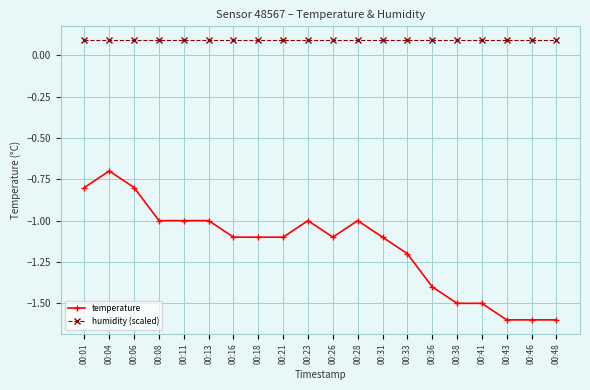

Reading right to left, transcribe all the data shown in this chart.

temperature: 00:48=-1.6	00:46=-1.6	00:43=-1.6	00:41=-1.5	00:38=-1.5	00:36=-1.4	00:33=-1.2	00:31=-1.1	00:28=-1.0	00:26=-1.1	00:23=-1.0	00:21=-1.1	00:18=-1.1	00:16=-1.1	00:13=-1.0	00:11=-1.0	00:08=-1.0	00:06=-0.8	00:04=-0.7	00:01=-0.8
humidity (scaled): 00:48=0.1	00:46=0.1	00:43=0.1	00:41=0.1	00:38=0.1	00:36=0.1	00:33=0.1	00:31=0.1	00:28=0.1	00:26=0.1	00:23=0.1	00:21=0.1	00:18=0.1	00:16=0.1	00:13=0.1	00:11=0.1	00:08=0.1	00:06=0.1	00:04=0.1	00:01=0.1